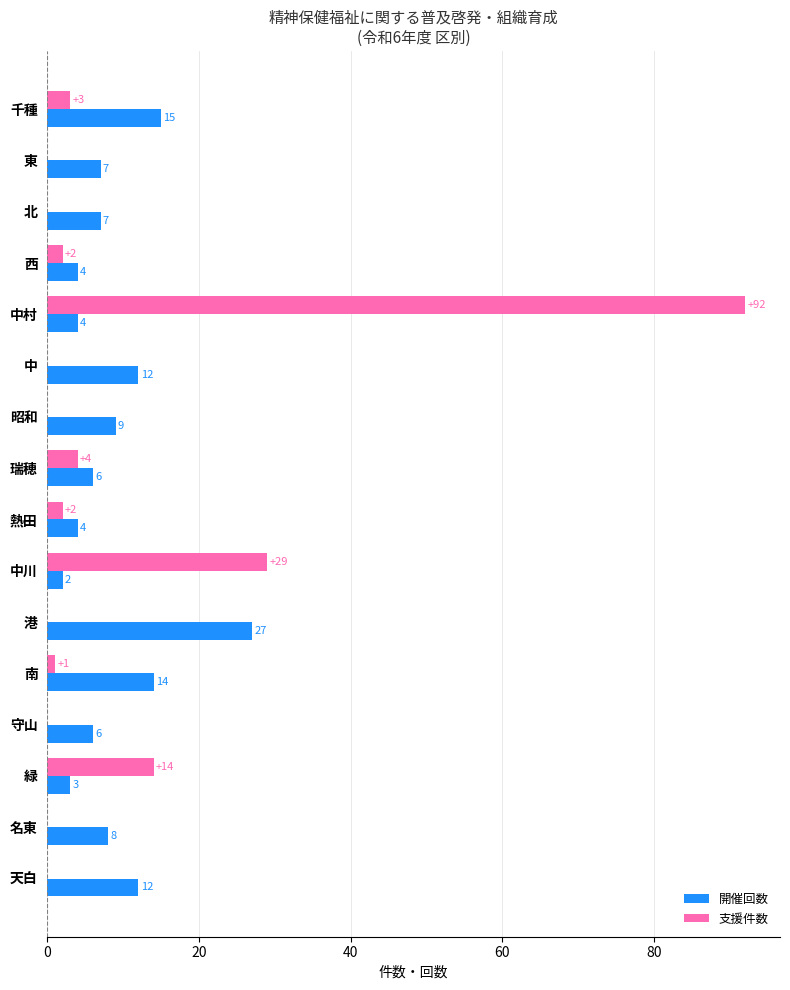

What is the maximum value shown in the chart?

92